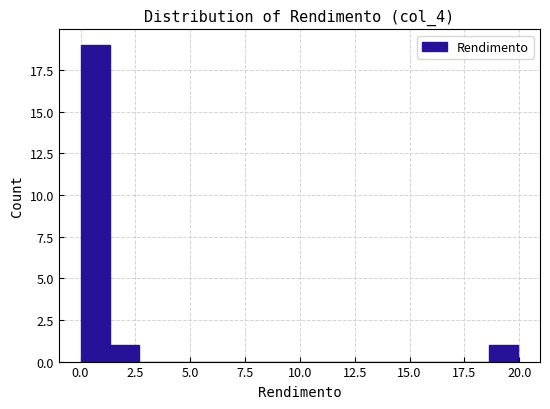

Around what value on the x-axis is the tallest bar? Give the approximate position of its centre, as read against the axis.

0.5